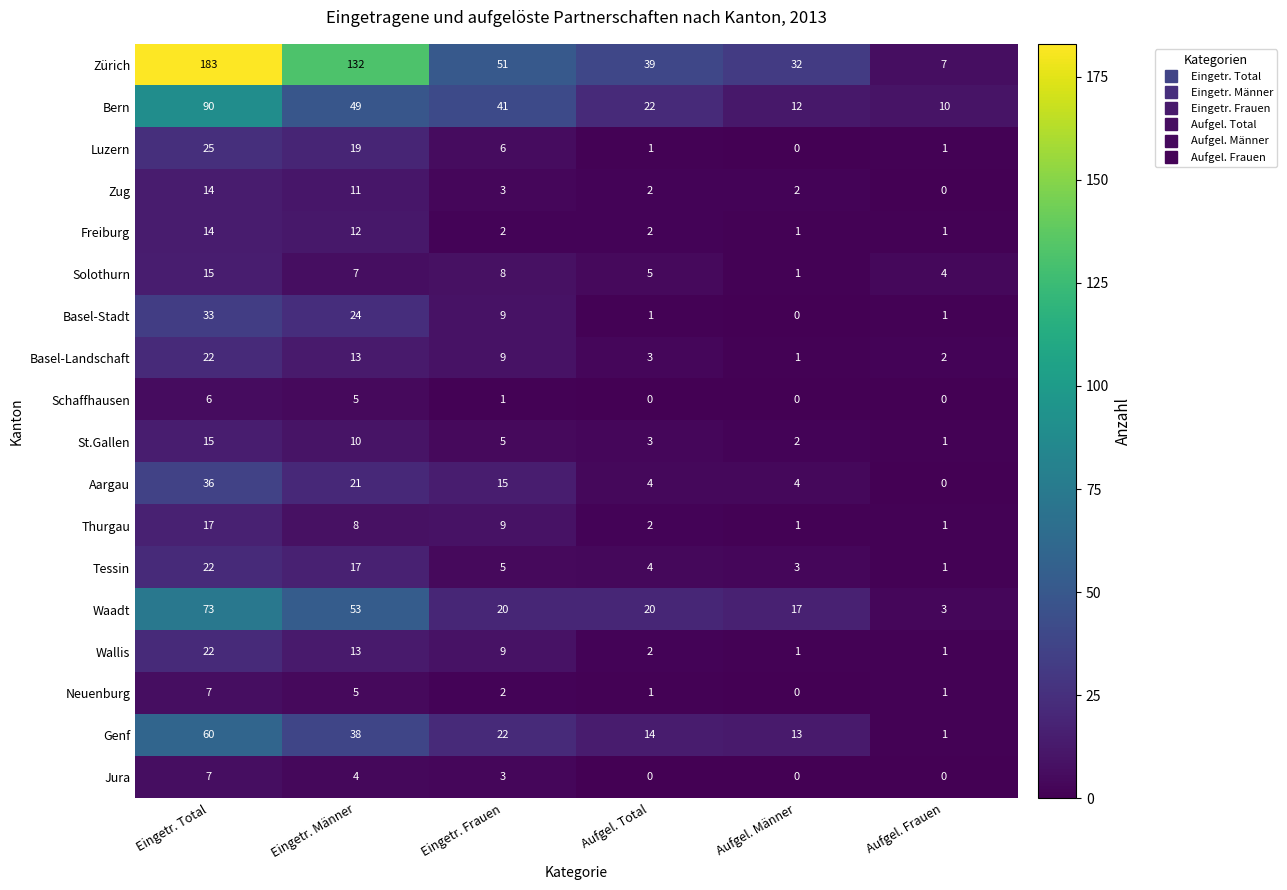

What is the difference between the second highest and second lowest values in the Jura series?

4